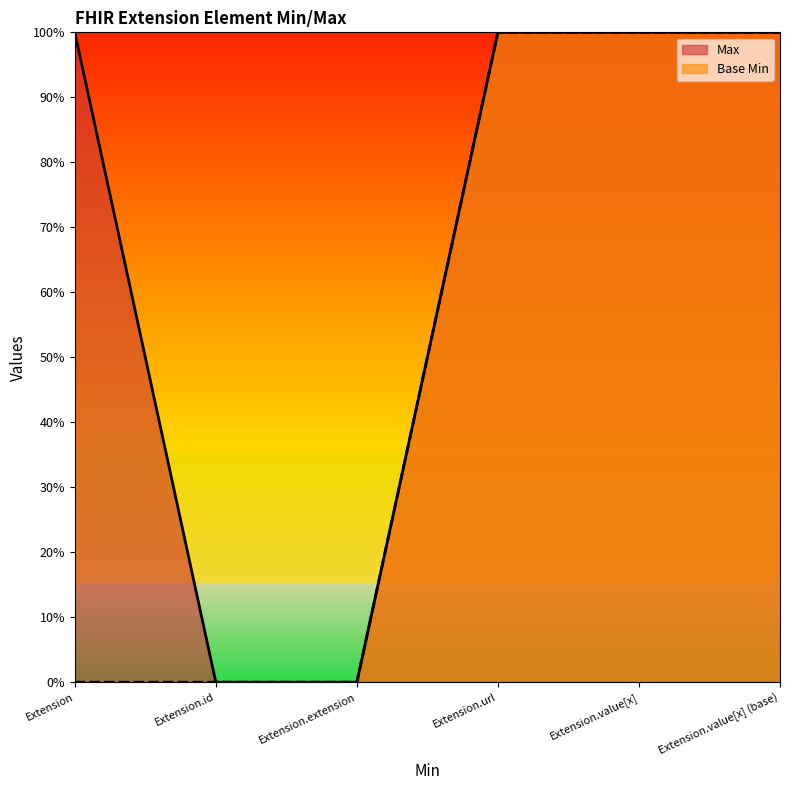

What is the average value of the Max series?

1